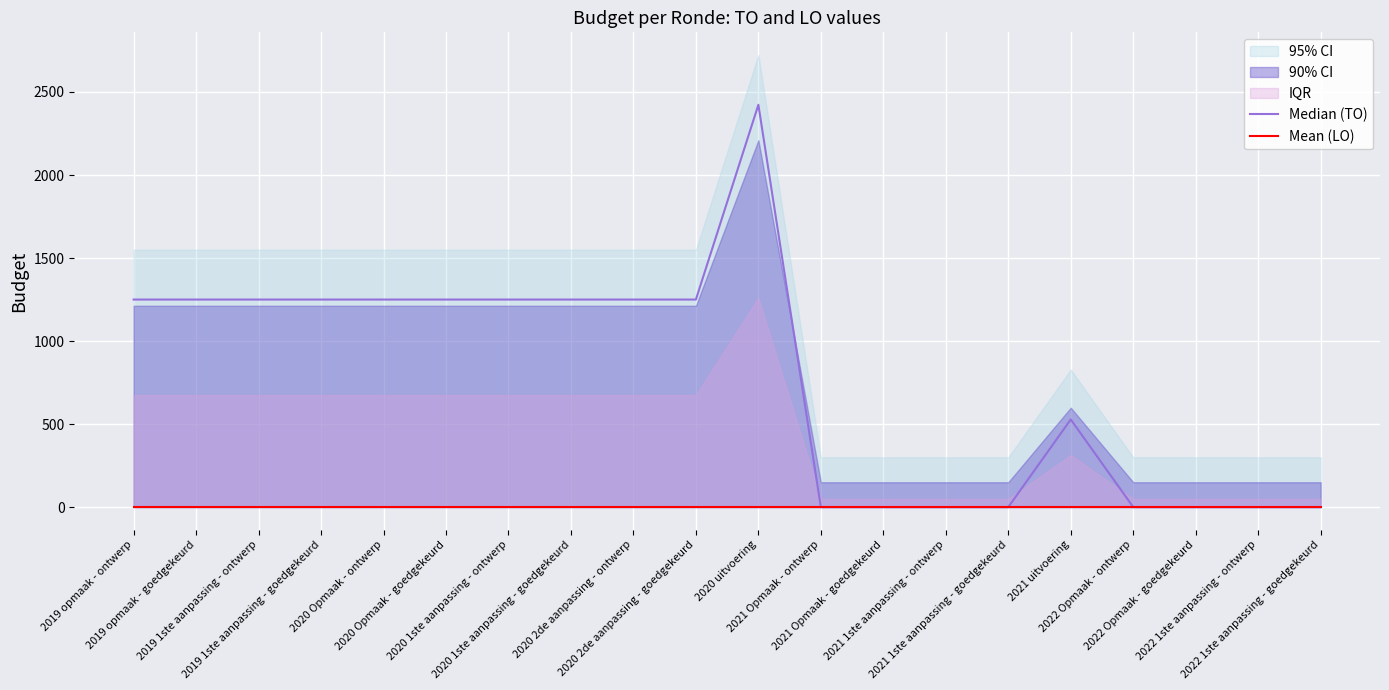

Reading left to right, list all the values displayed in this chart.

Median (TO): 2019 opmaak - ontwerp=1250	2019 opmaak - goedgekeurd=1250	2019 1ste aanpassing - ontwerp=1250	2019 1ste aanpassing - goedgekeurd=1250	2020 Opmaak - ontwerp=1250	2020 Opmaak - goedgekeurd=1250	2020 1ste aanpassing - ontwerp=1250	2020 1ste aanpassing - goedgekeurd=1250	2020 2de aanpassing - ontwerp=1250	2020 2de aanpassing - goedgekeurd=1250	2020 uitvoering=2423	2021 Opmaak - ontwerp=0	2021 Opmaak - goedgekeurd=0	2021 1ste aanpassing - ontwerp=0	2021 1ste aanpassing - goedgekeurd=0	2021 uitvoering=528	2022 Opmaak - ontwerp=0	2022 Opmaak - goedgekeurd=0	2022 1ste aanpassing - ontwerp=0	2022 1ste aanpassing - goedgekeurd=0
Mean (LO): 2019 opmaak - ontwerp=0	2019 opmaak - goedgekeurd=0	2019 1ste aanpassing - ontwerp=0	2019 1ste aanpassing - goedgekeurd=0	2020 Opmaak - ontwerp=0	2020 Opmaak - goedgekeurd=0	2020 1ste aanpassing - ontwerp=0	2020 1ste aanpassing - goedgekeurd=0	2020 2de aanpassing - ontwerp=0	2020 2de aanpassing - goedgekeurd=0	2020 uitvoering=0	2021 Opmaak - ontwerp=0	2021 Opmaak - goedgekeurd=0	2021 1ste aanpassing - ontwerp=0	2021 1ste aanpassing - goedgekeurd=0	2021 uitvoering=0	2022 Opmaak - ontwerp=0	2022 Opmaak - goedgekeurd=0	2022 1ste aanpassing - ontwerp=0	2022 1ste aanpassing - goedgekeurd=0